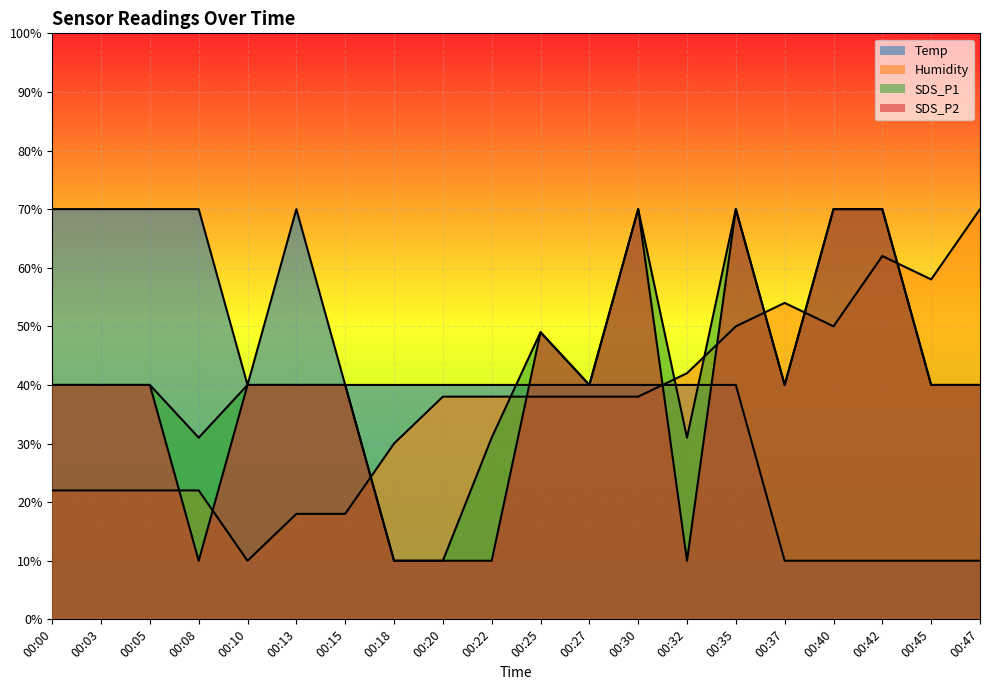

True or false: SDS_P2 has more than 2 interior local peaks.

True